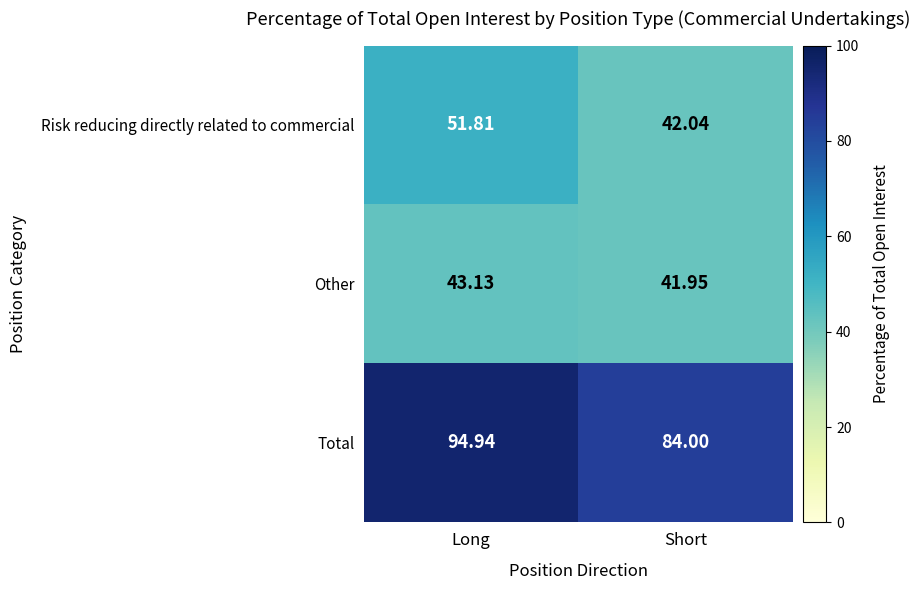

List the labels in order of Other value, smallest first.

Short, Long